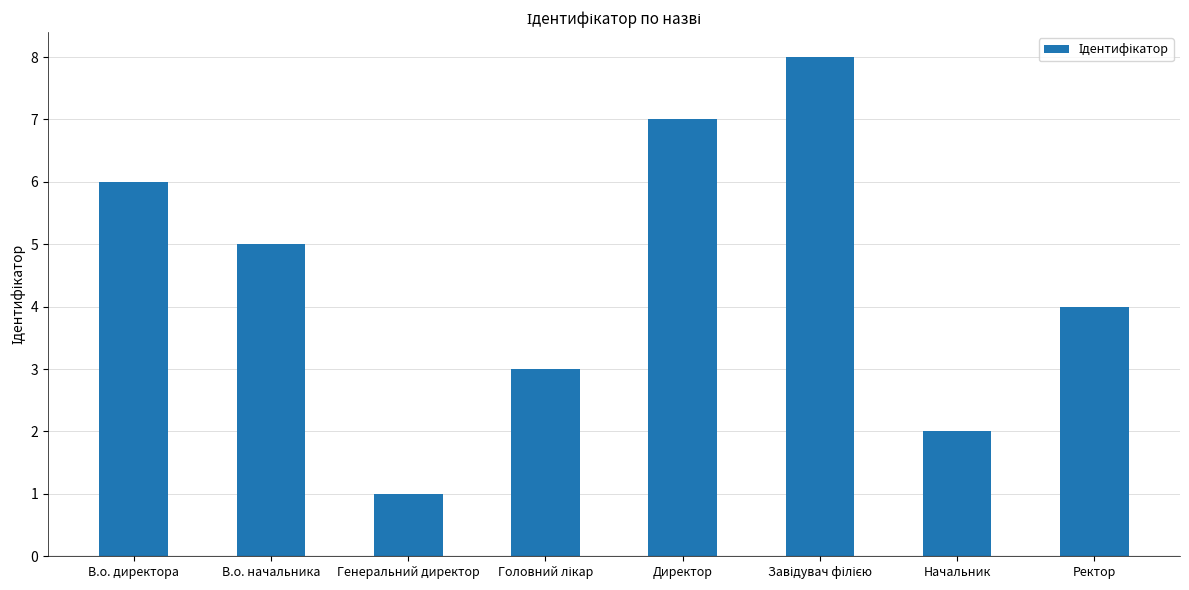

The chart shows a value of 2 at Начальник. True or false?

True